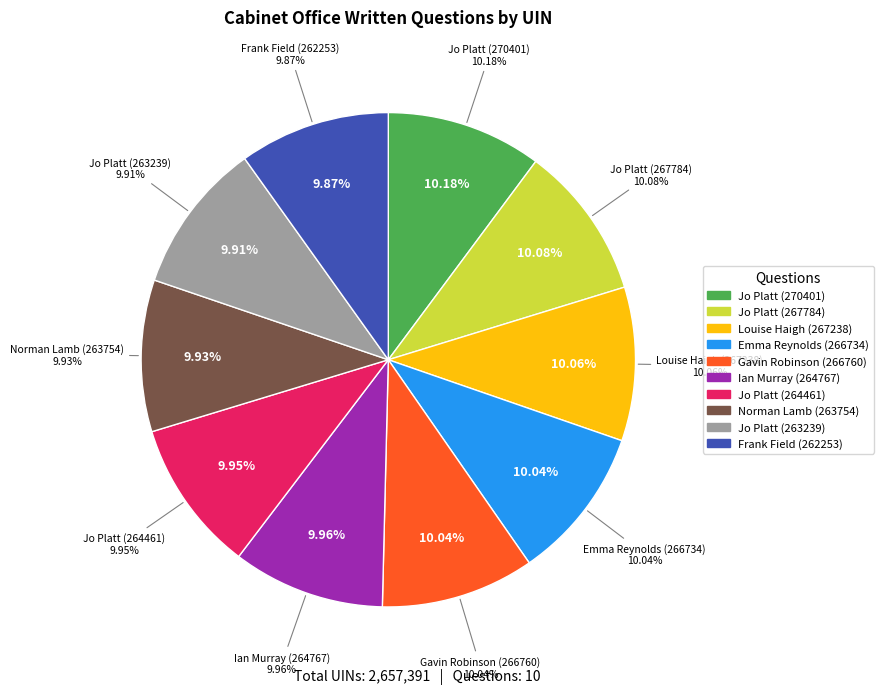

To the nearest percent, what is the average slice percentage?

10%